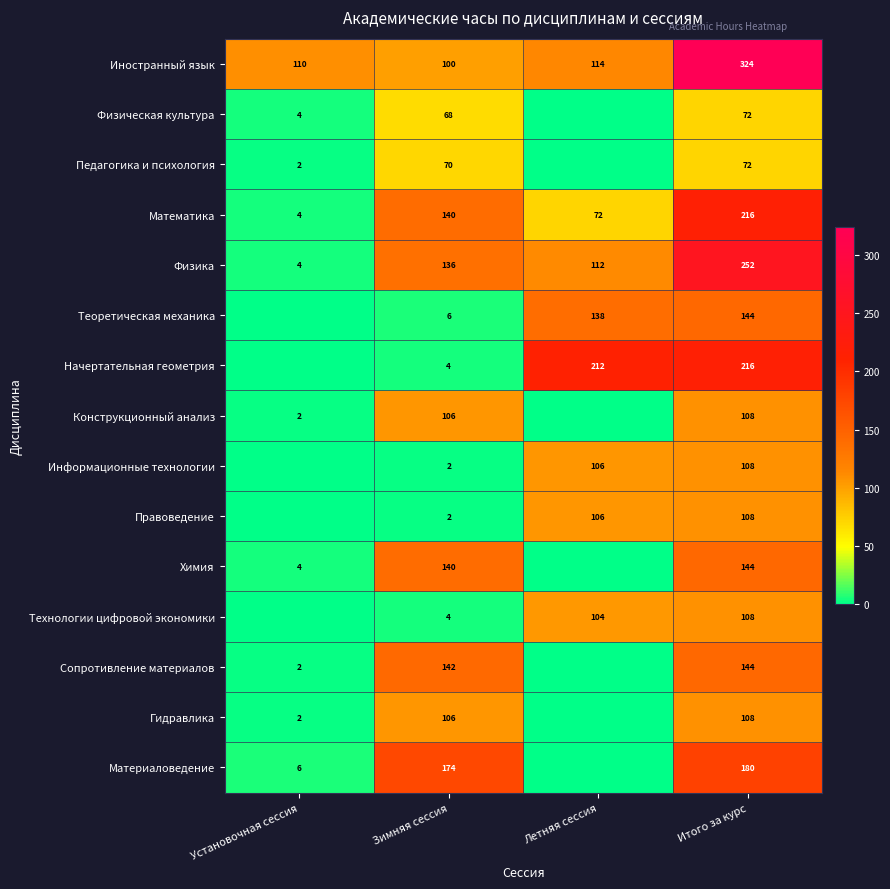

What is the difference between the Математика values at Установочная сессия and Зимняя сессия?

136